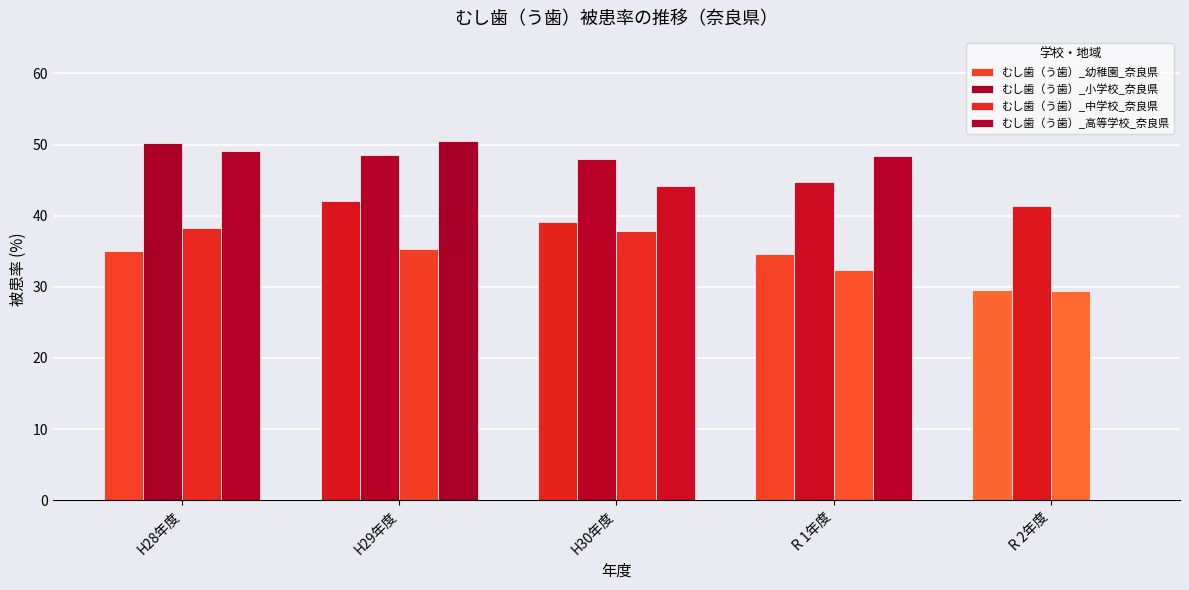

What is the sum of the むし歯（う歯）_中学校_奈良県 values at H28年度 and H30年度?

76.1